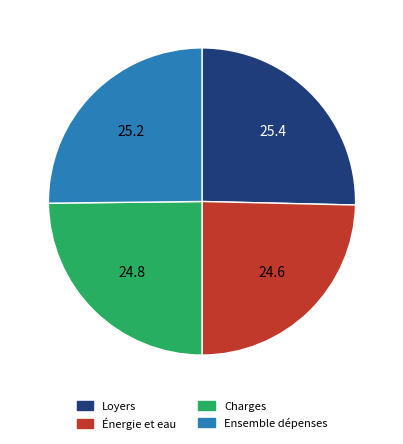

Does any single category account for the majority?

No